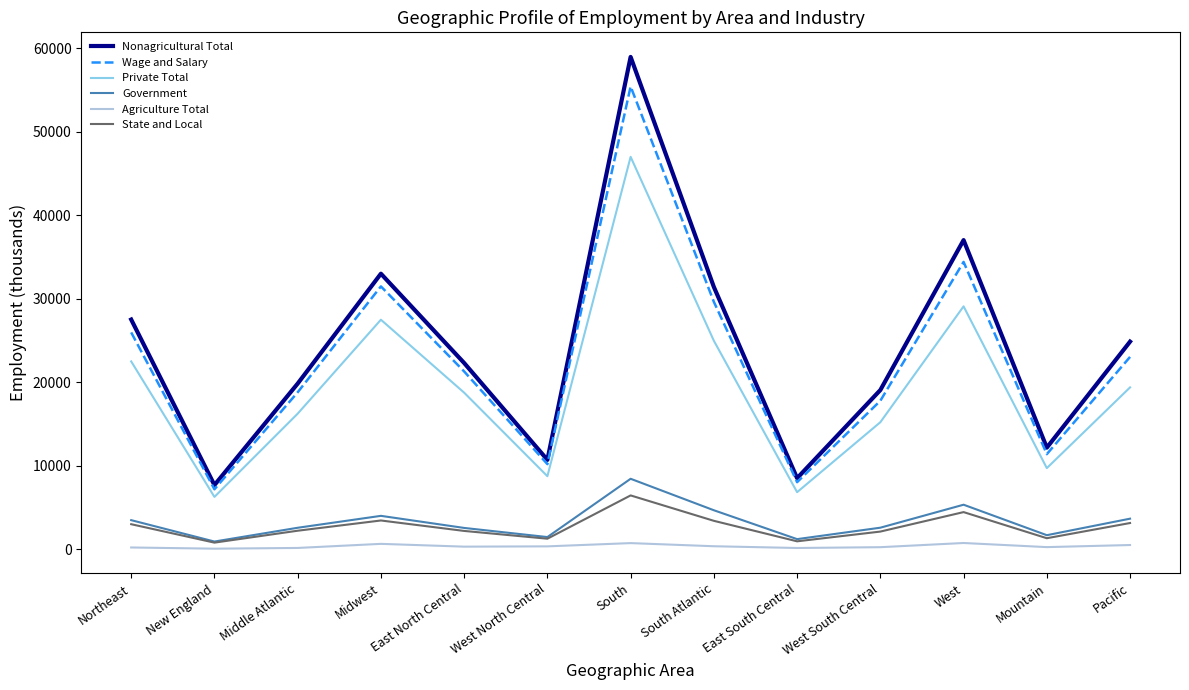

True or false: Nonagricultural Total has a value of 29255 at West South Central.

False